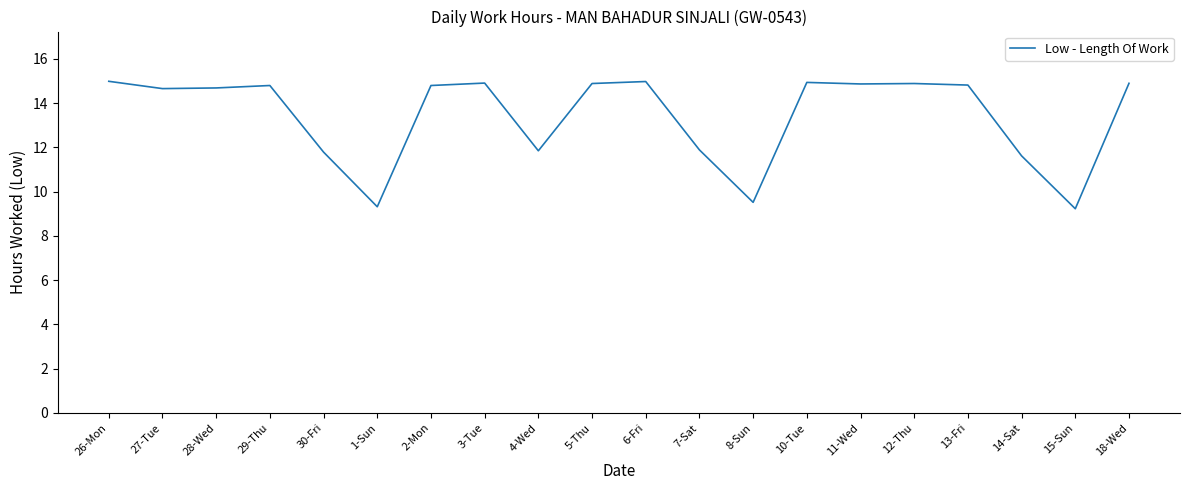

Is this an area chart (filled region under the line)?

No